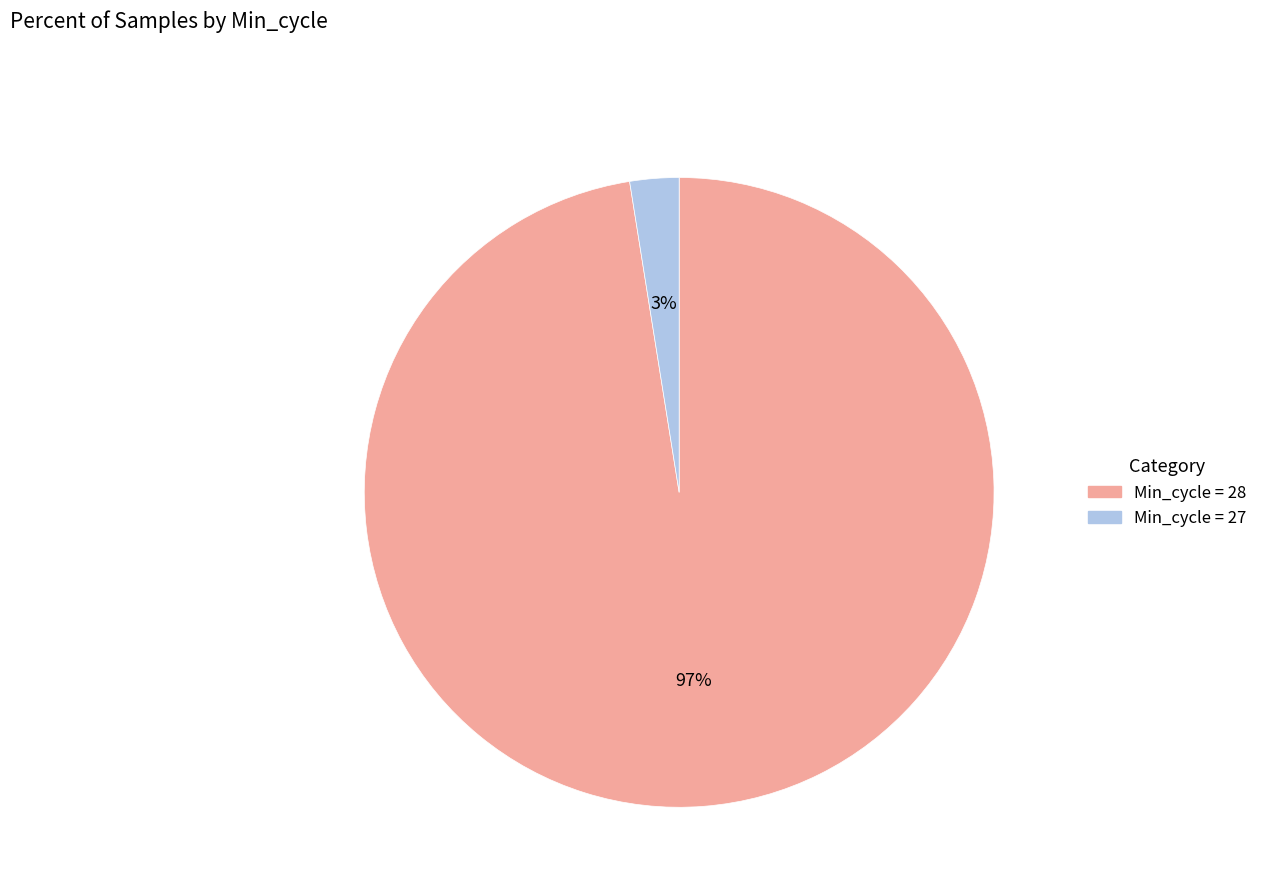

Does any single category account for the majority?

Yes